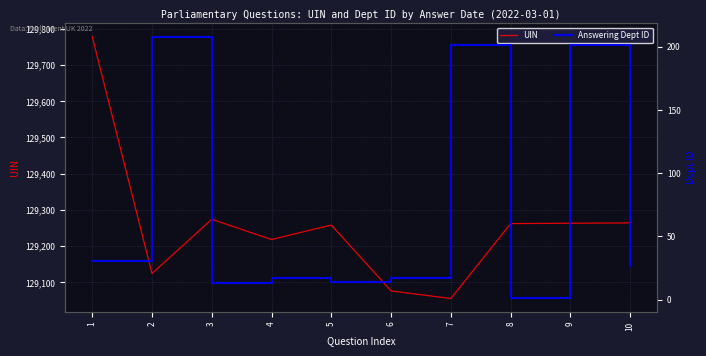

What is the difference between the maximum and minimum values in the UIN series?

724